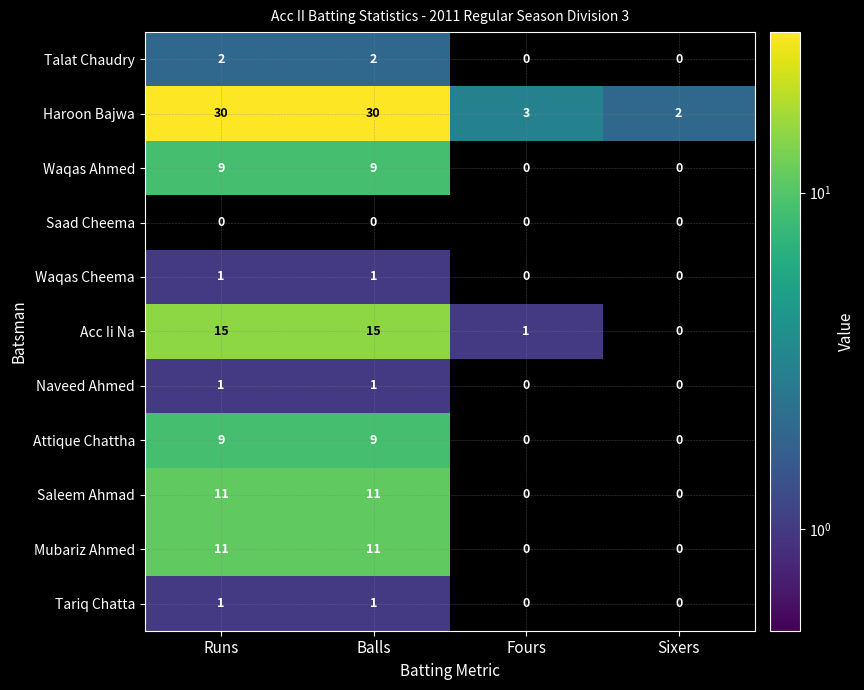

At Fours, list the series in order from largest to smallest.

Haroon Bajwa, Acc Ii Na, Talat Chaudry, Waqas Ahmed, Saad Cheema, Waqas Cheema, Naveed Ahmed, Attique Chattha, Saleem Ahmad, Mubariz Ahmed, Tariq Chatta